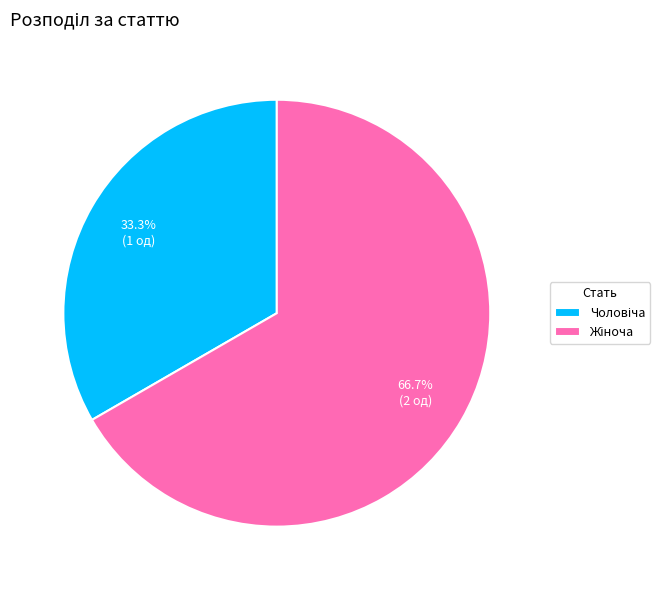

Is there a majority slice in this chart?

Yes